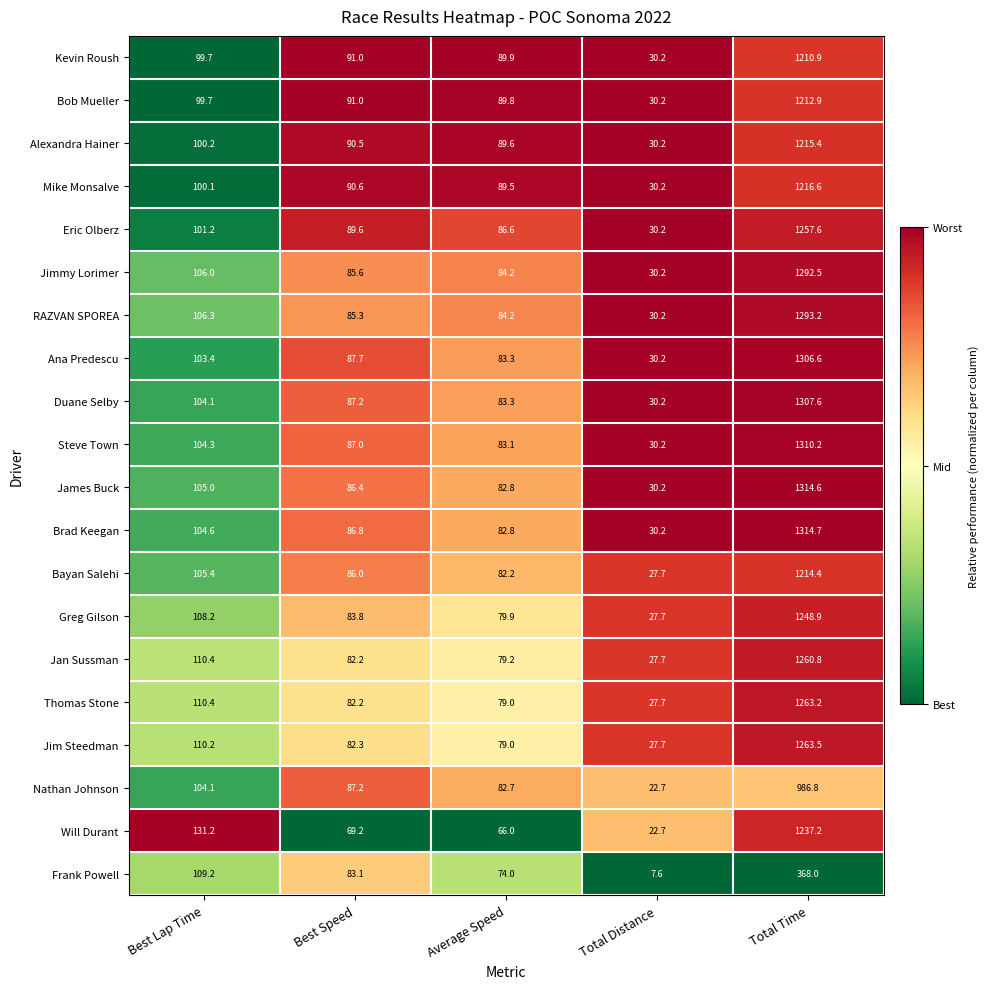

Where is Thomas Stone nearest to the value 645?

Best Lap Time